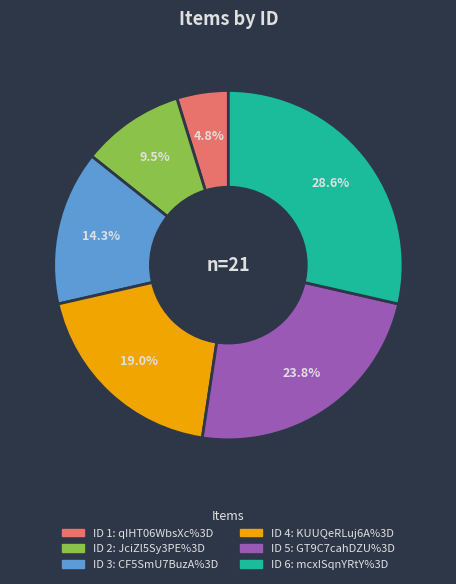

How many slices are in this pie chart?

6